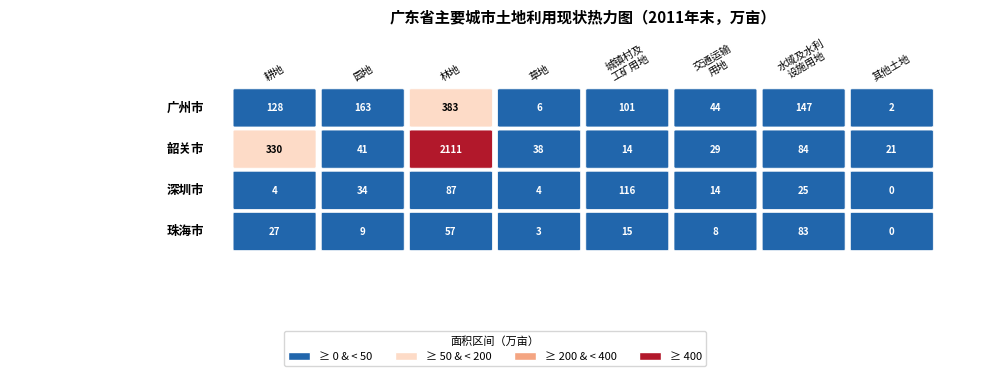

Which series has the largest total across all categories?

韶关市